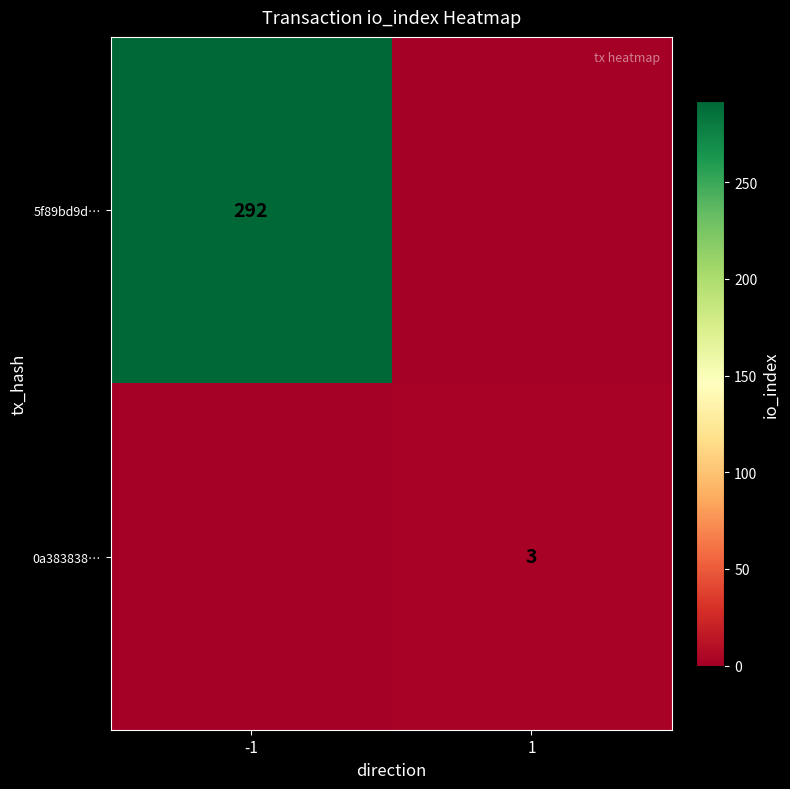

At which category is the sum across all series the highest?

-1